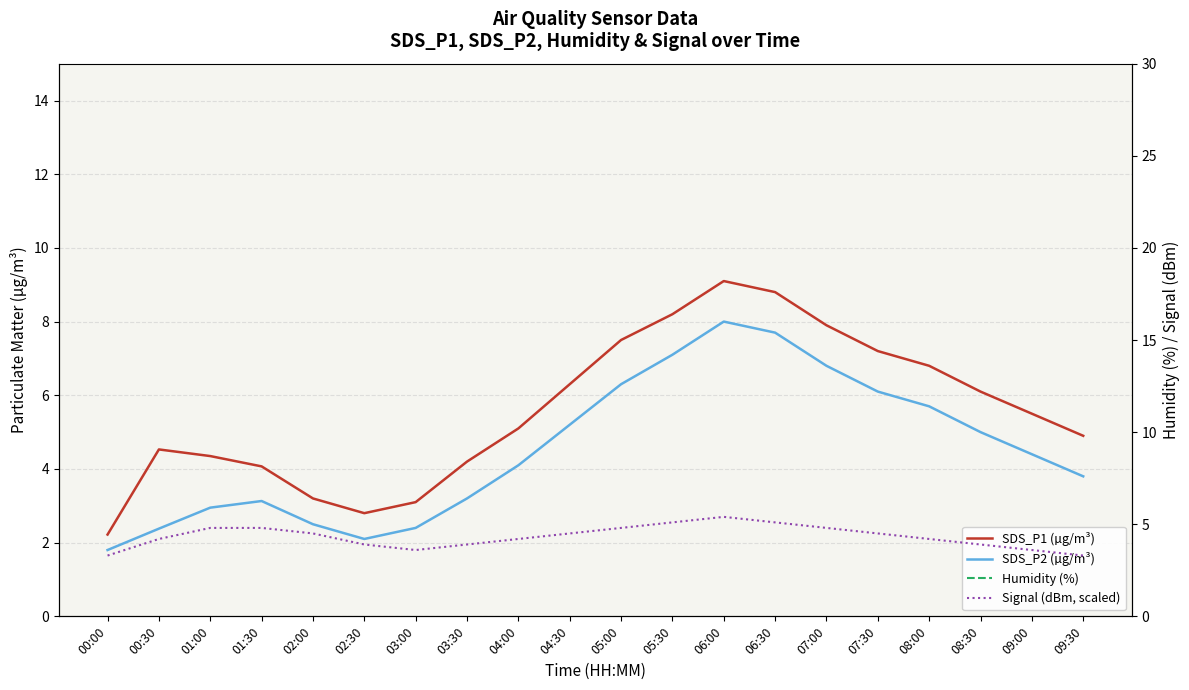

Which series has the widest spread of values?

SDS_P1 (µg/m³)